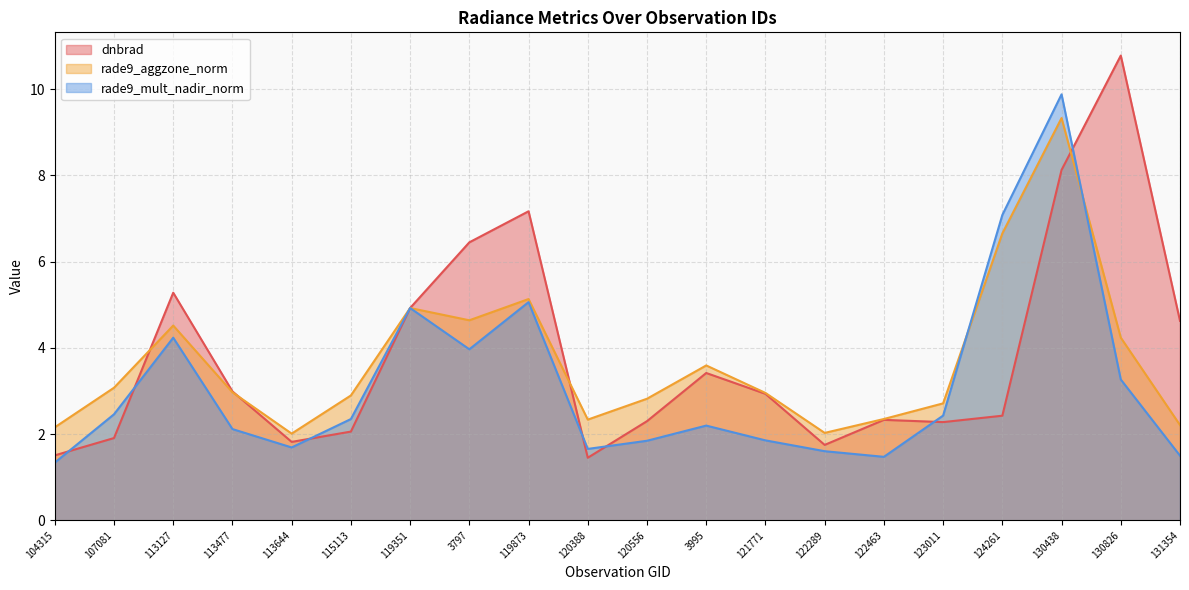

Rank the series at 113127 from lowest to highest value.

rade9_mult_nadir_norm, rade9_aggzone_norm, dnbrad